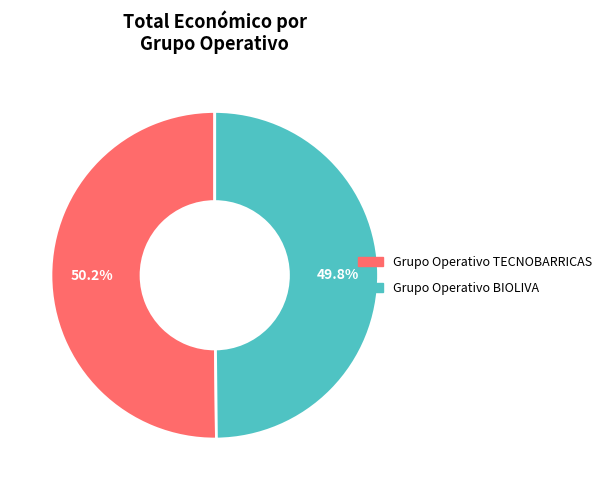

Is there a majority slice in this chart?

Yes